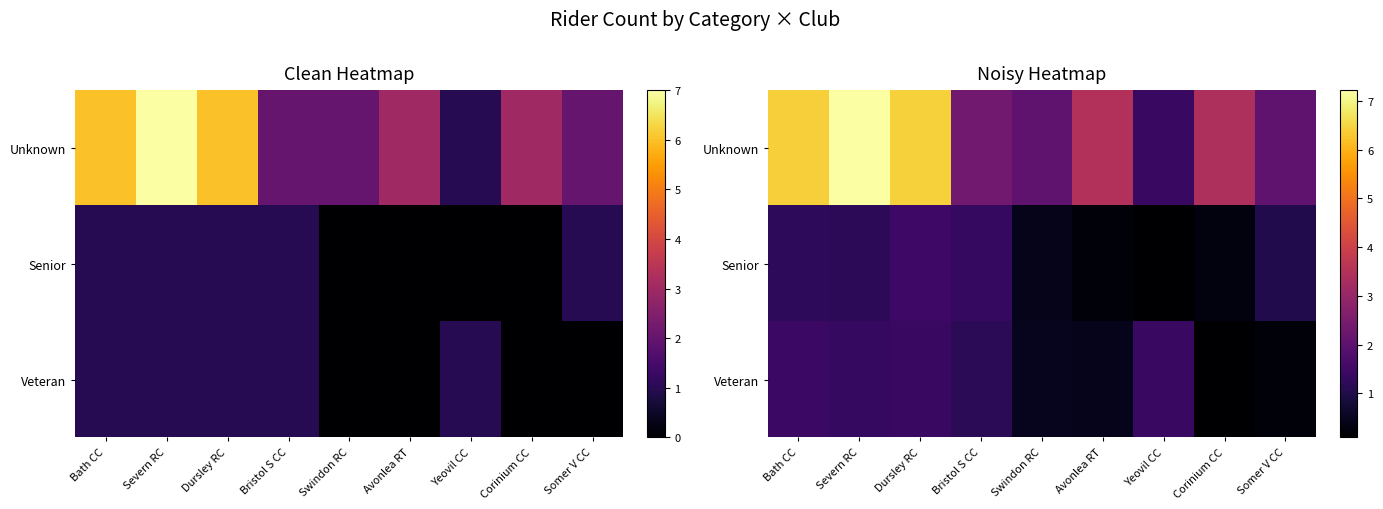

The value of Senior at Severn RC is 1.2. True or false?

True